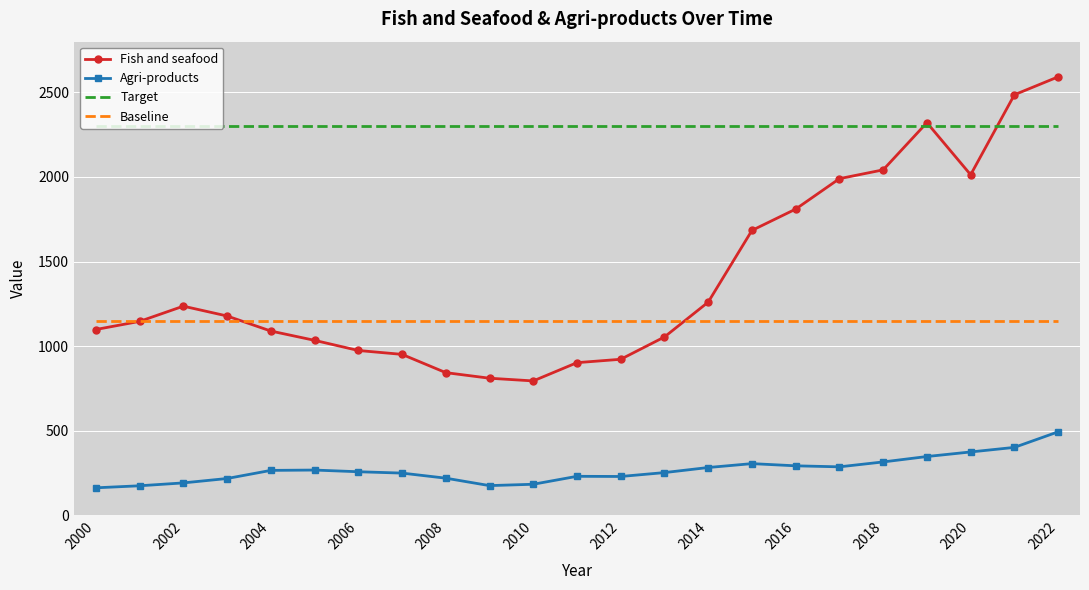

Which series has the widest spread of values?

Fish and seafood